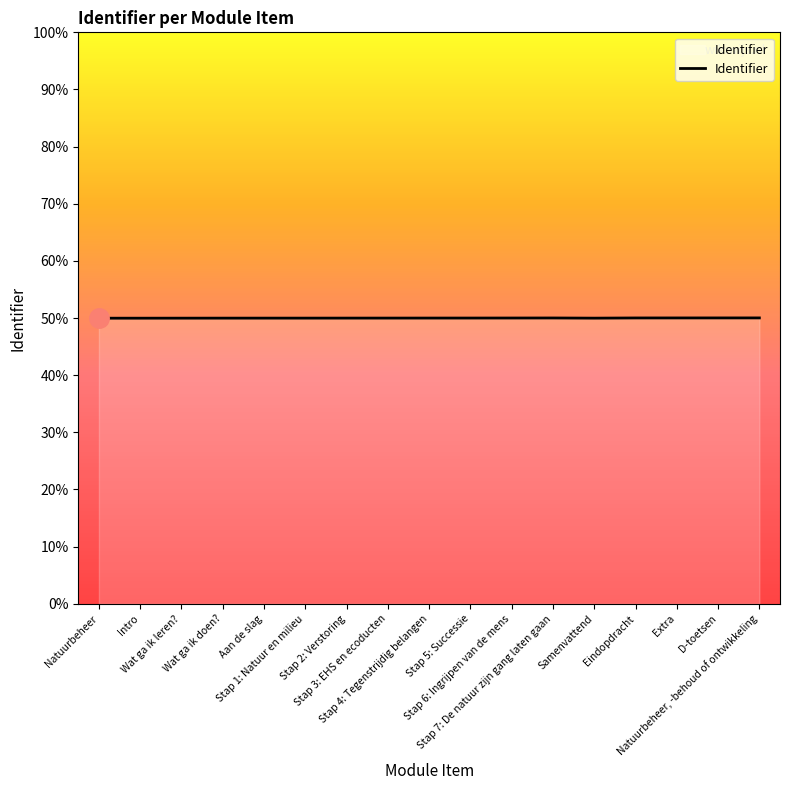

Does the chart display data point markers on the line(s)?

No